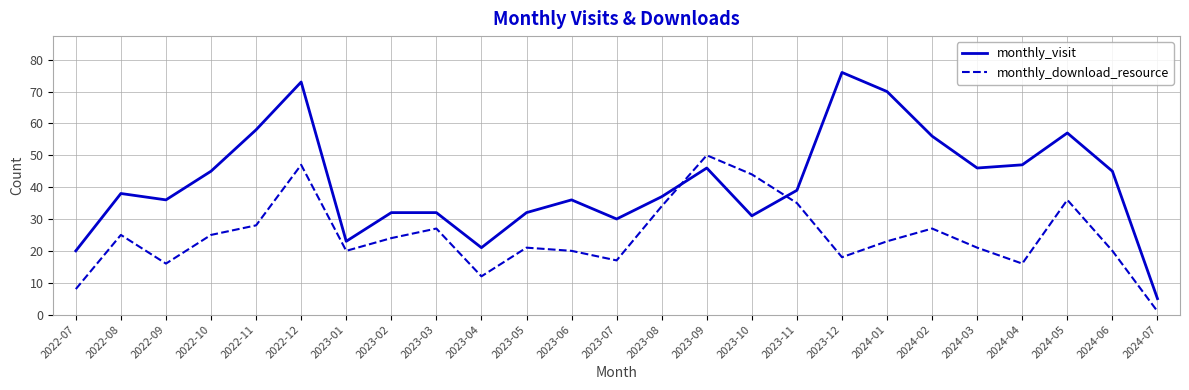

True or false: monthly_visit and monthly_download_resource cross at least once.

True